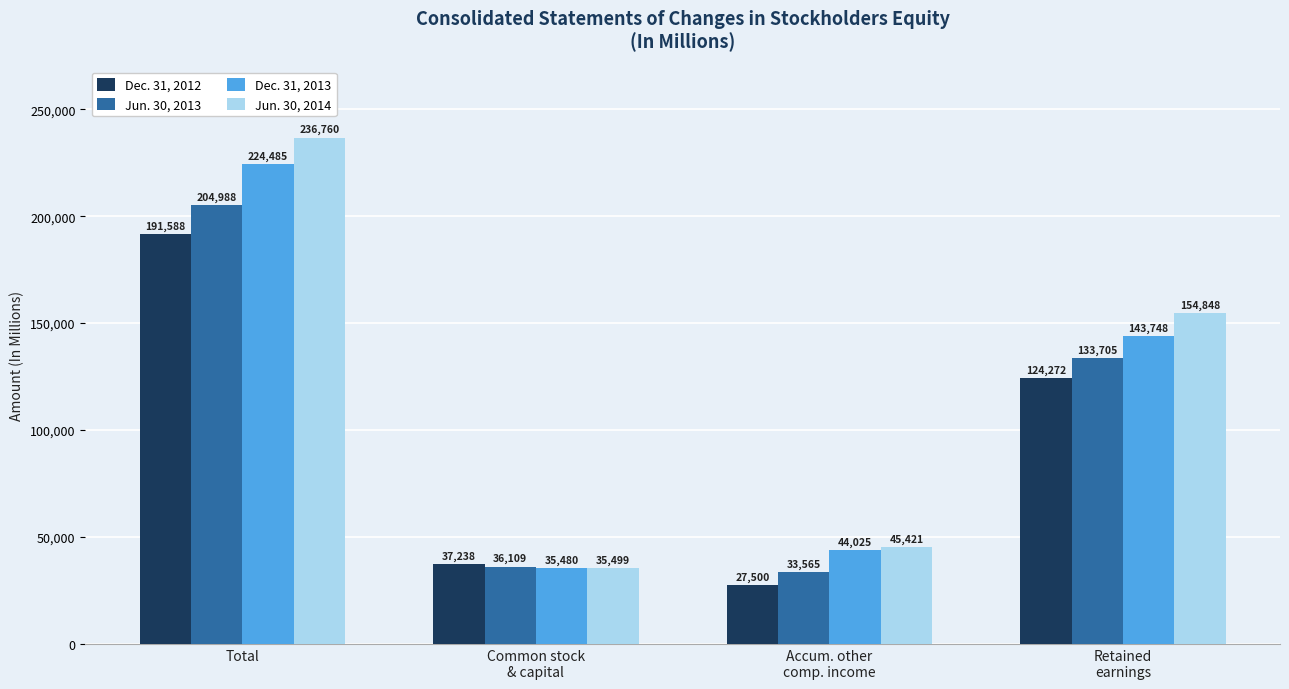

Reading right to left, list all the values displayed in this chart.

Dec. 31, 2012: Retained
earnings=124272	Accum. other
comp. income=27500	Common stock
& capital=37238	Total=191588
Jun. 30, 2013: Retained
earnings=133705	Accum. other
comp. income=33565	Common stock
& capital=36109	Total=204988
Dec. 31, 2013: Retained
earnings=143748	Accum. other
comp. income=44025	Common stock
& capital=35480	Total=224485
Jun. 30, 2014: Retained
earnings=154848	Accum. other
comp. income=45421	Common stock
& capital=35499	Total=236760